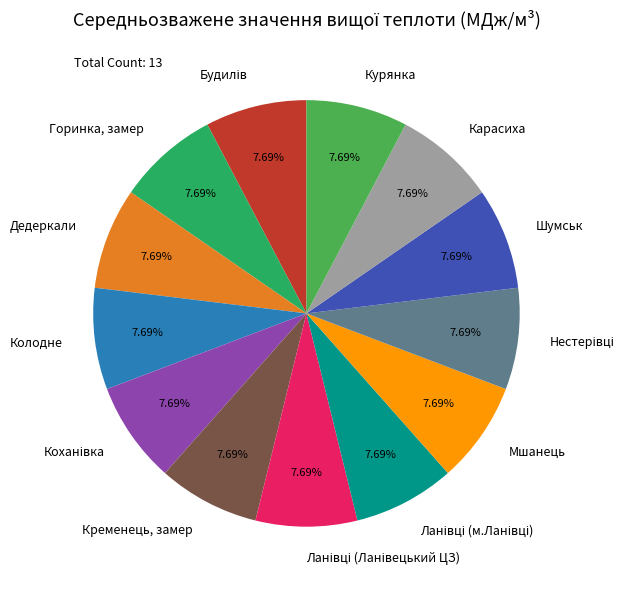

Approximately how many times larger is the value at Шумськ compared to Карасиха?

1.0